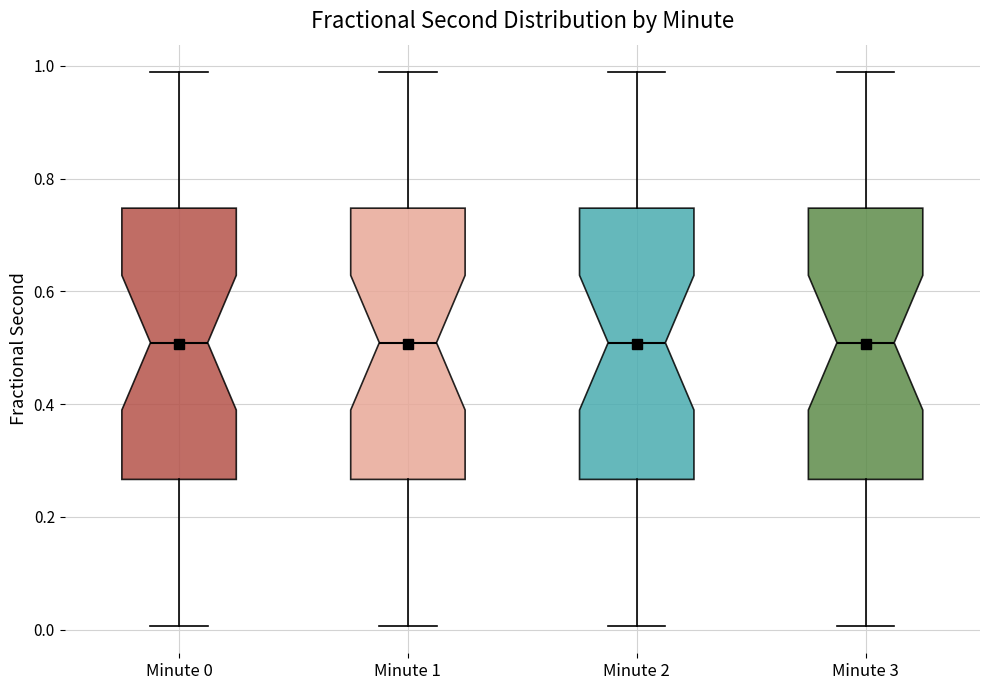

Reading left to right, read every box against the y-axis: the position of its median line, the range the box covers, and the ends of its whiskers. The values are not printed on the chart, so give them approximately, as read against the axis.

Minute 0: median 0.50, box 0.26 to 0.74, whiskers 0.00 to 0.98
Minute 1: median 0.50, box 0.26 to 0.74, whiskers 0.00 to 0.98
Minute 2: median 0.50, box 0.26 to 0.74, whiskers 0.00 to 0.98
Minute 3: median 0.50, box 0.26 to 0.74, whiskers 0.00 to 0.98